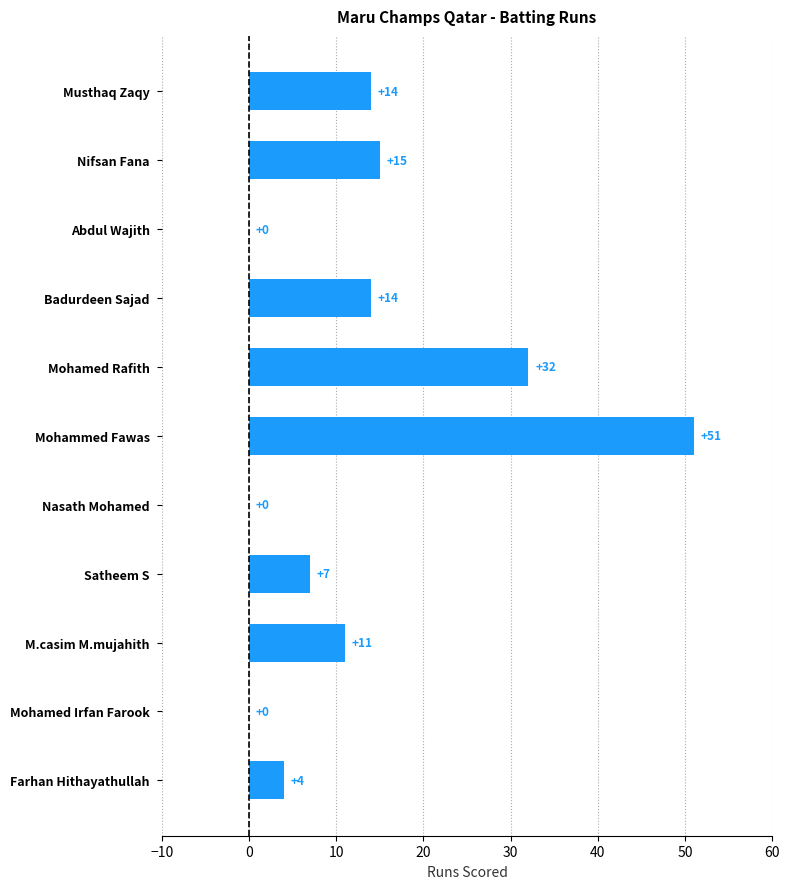

The value at Mohammed Fawas is 51. True or false?

True